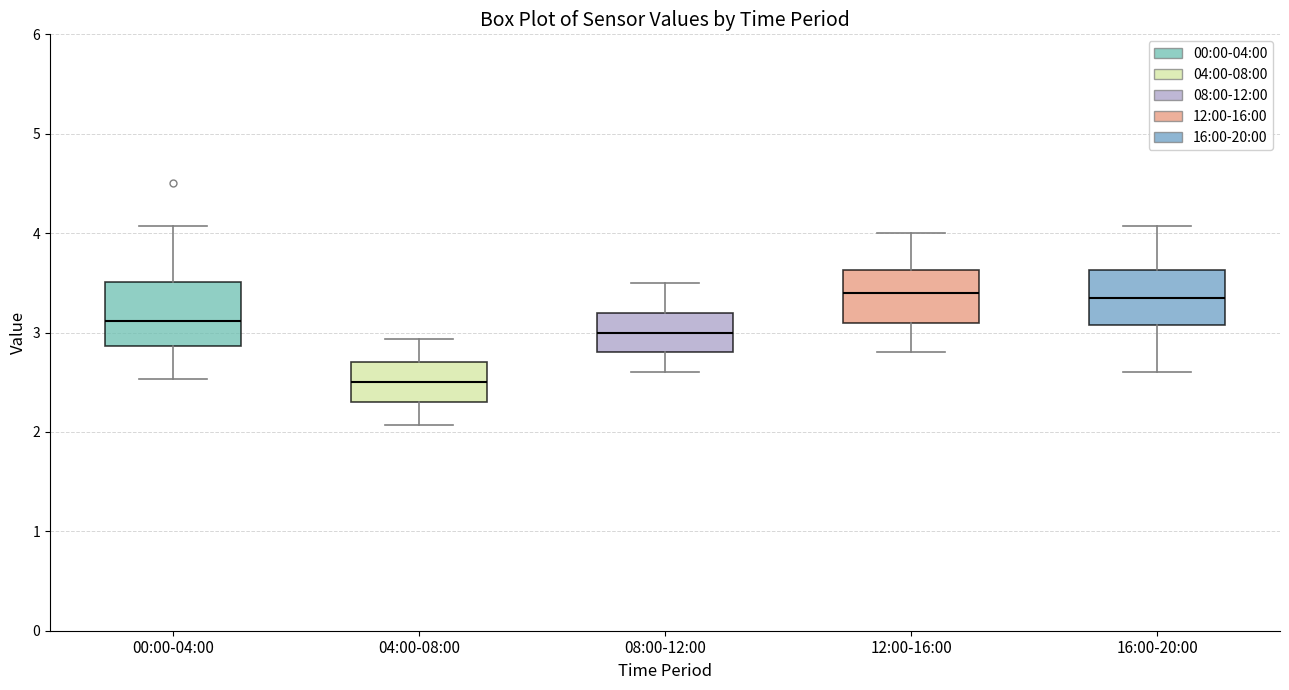

Where is the lower edge of the box for 16:00-20:00 on the y-axis? The values are not printed on the chart, so give them approximately, as read against the axis.

3.1